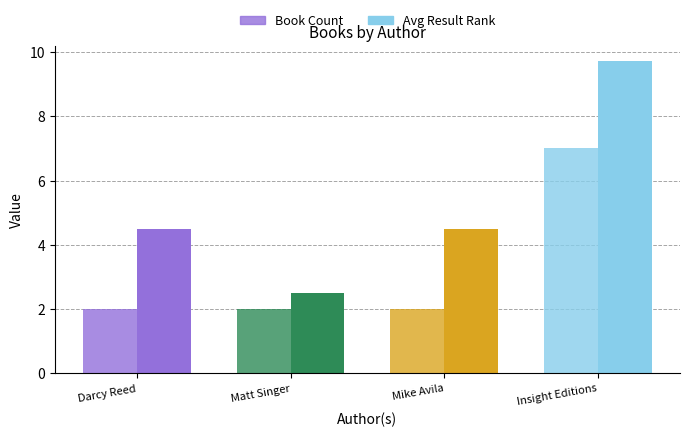

What is the sum of all Avg Result Rank values?

21.2